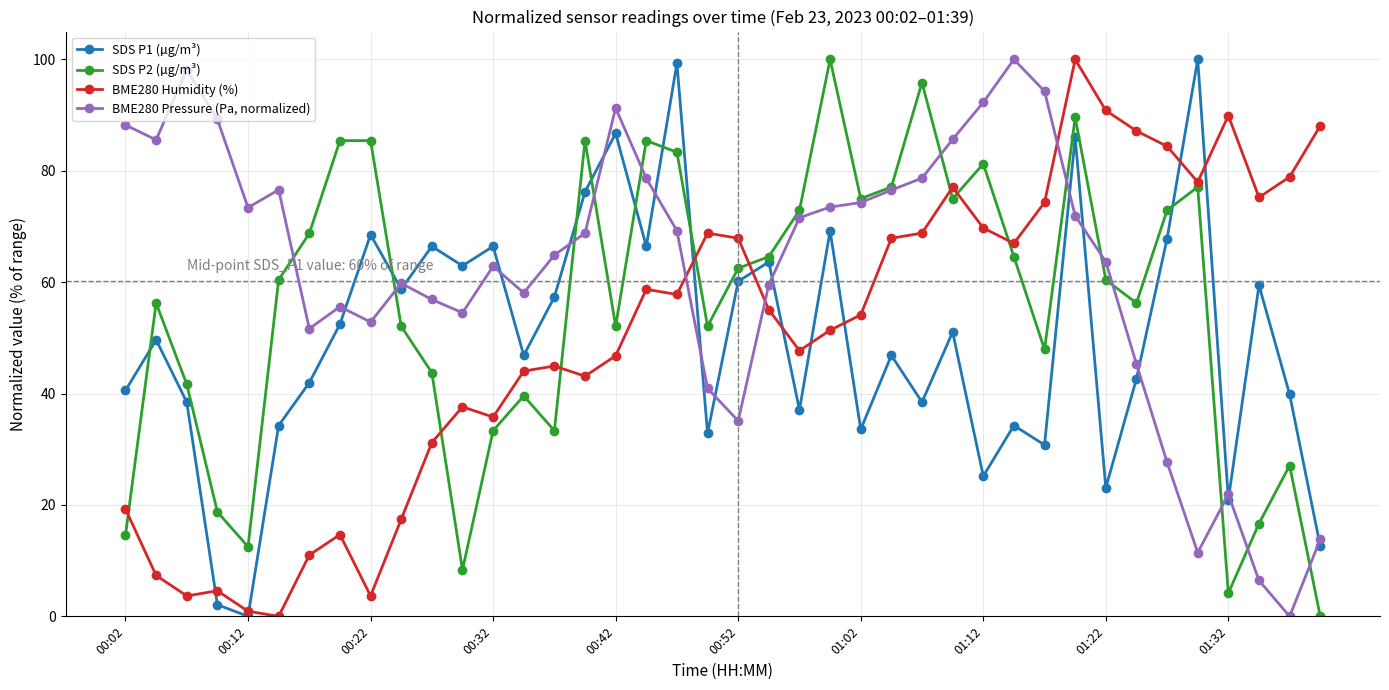

True or false: BME280 Pressure (Pa, normalized) has more than 2 points higher than both neighbors.

True